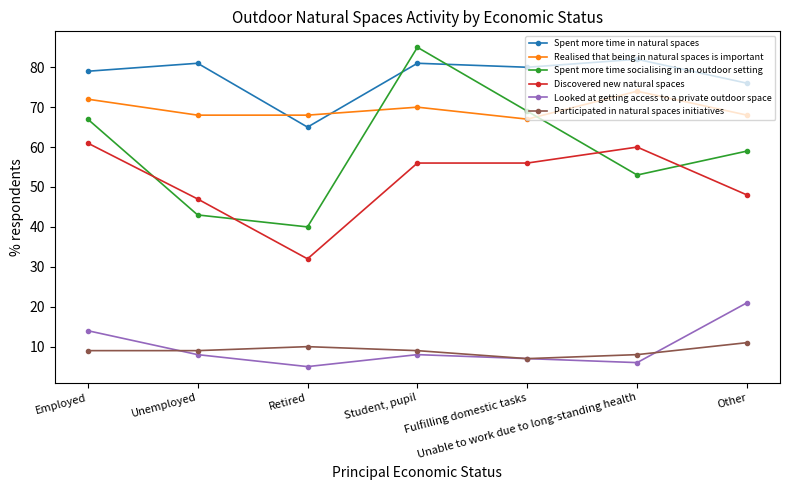

What position from the left is Retired?

3